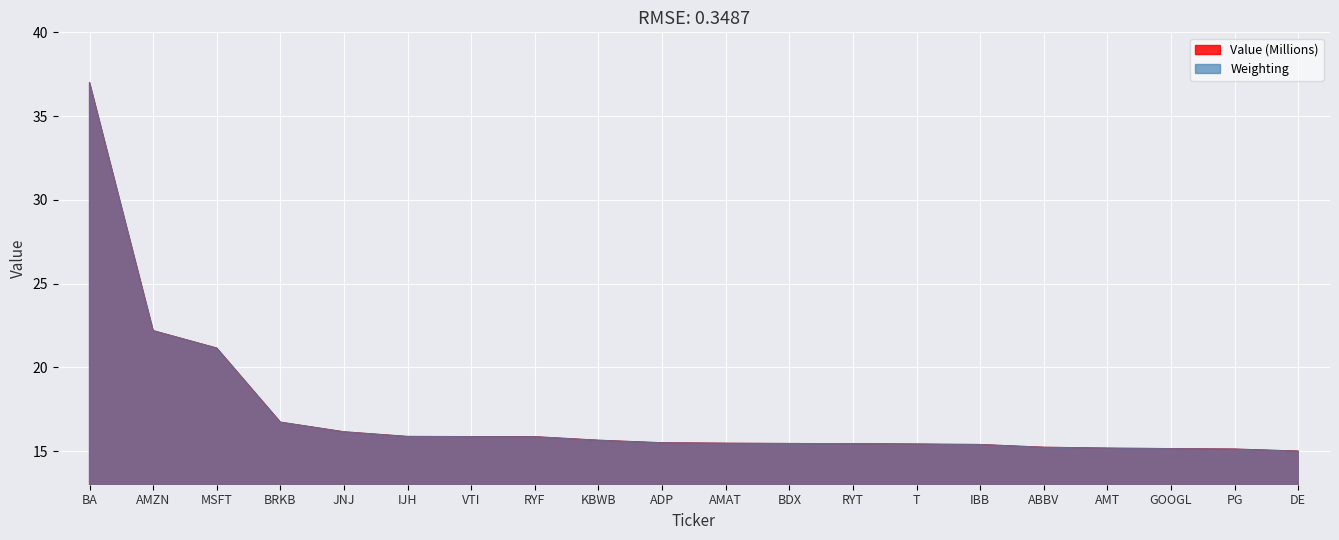

The value of Value (Millions) at IBB is 9.3. True or false?

False